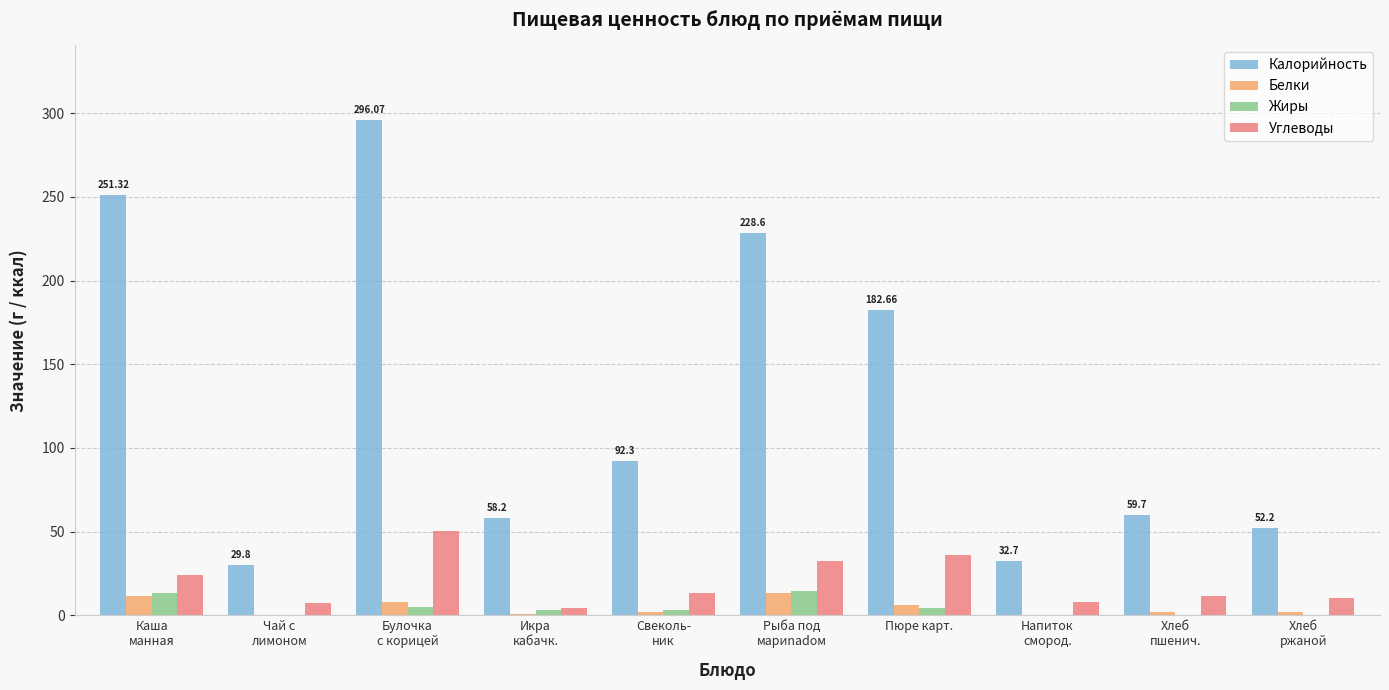

Which series has the largest total across all categories?

Калорийность